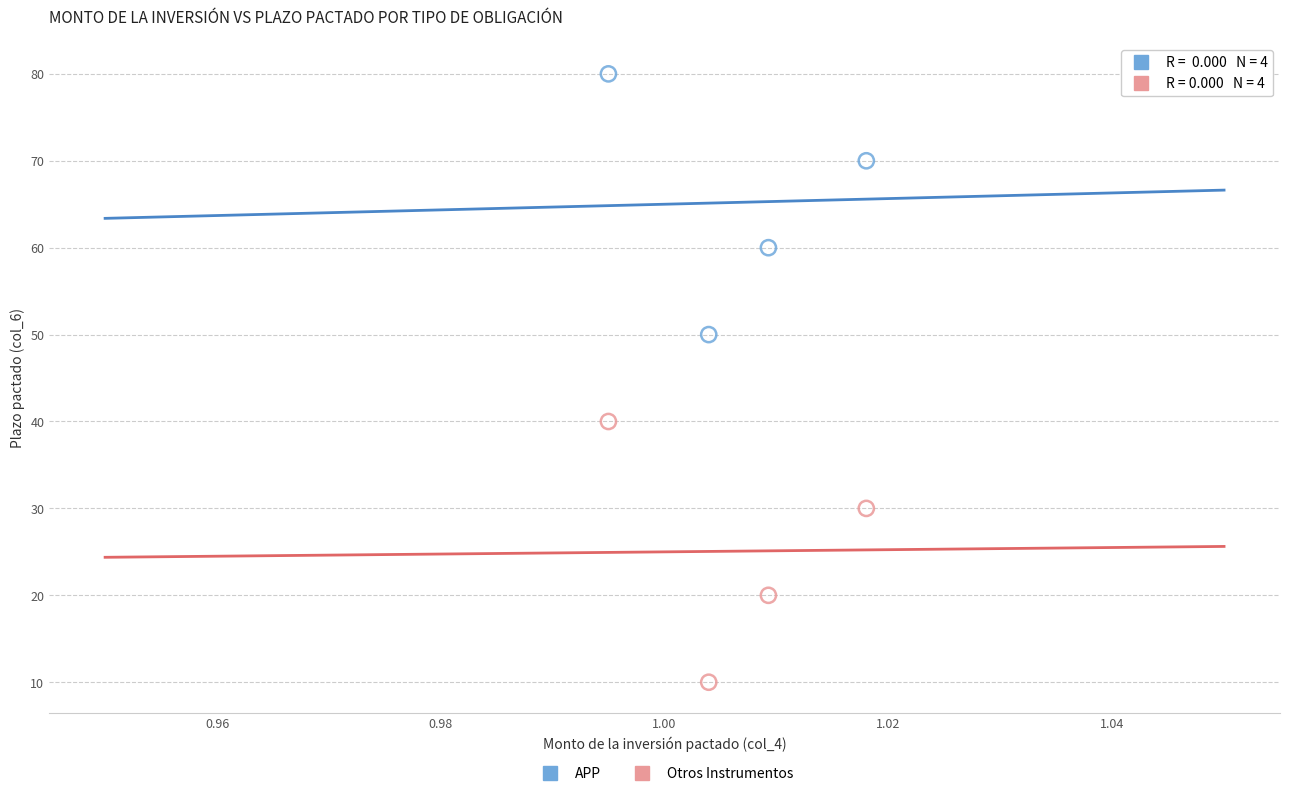

Which series contains the lowest Y value?

Otros Instrumentos